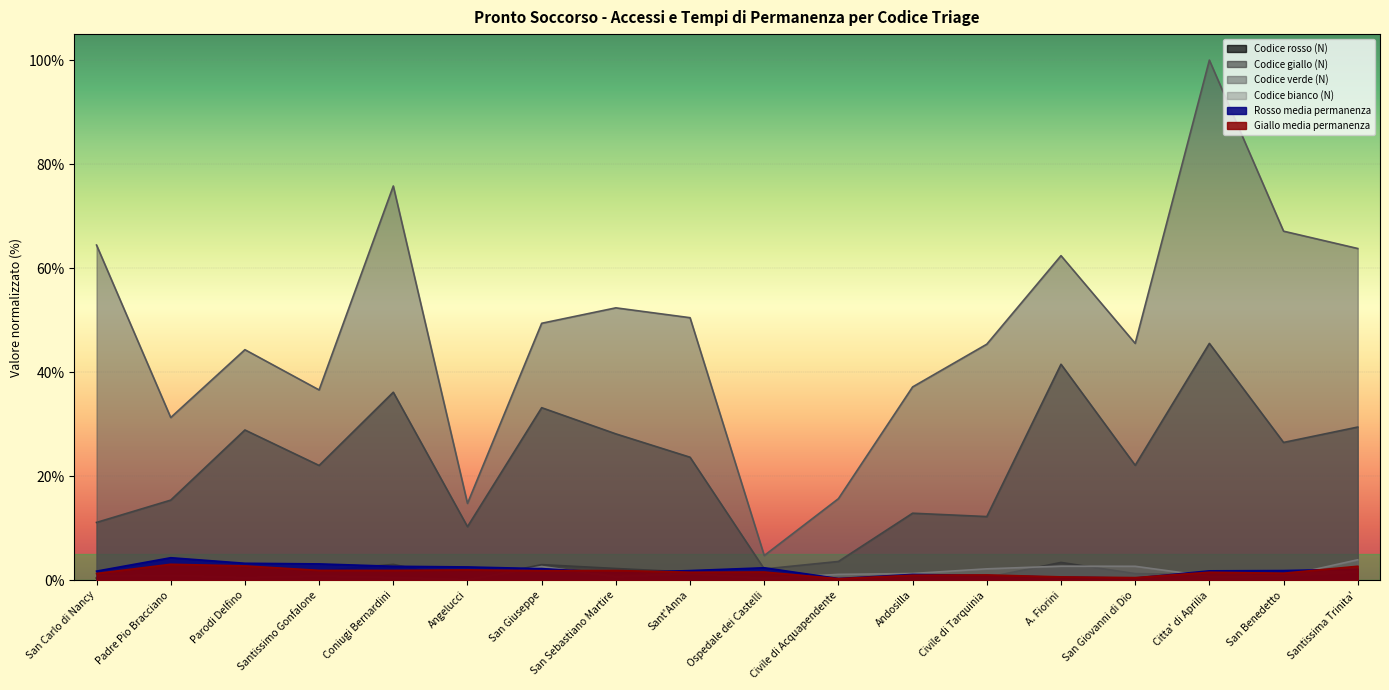

What is the label of the 3rd point from the left?

Parodi Delfino